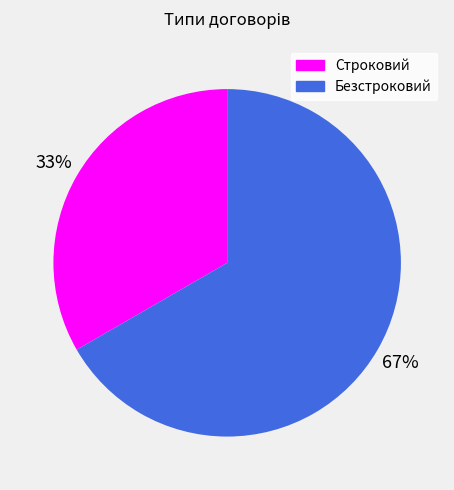

Do Безстроковий and Строковий together represent more than half of the pie?

Yes